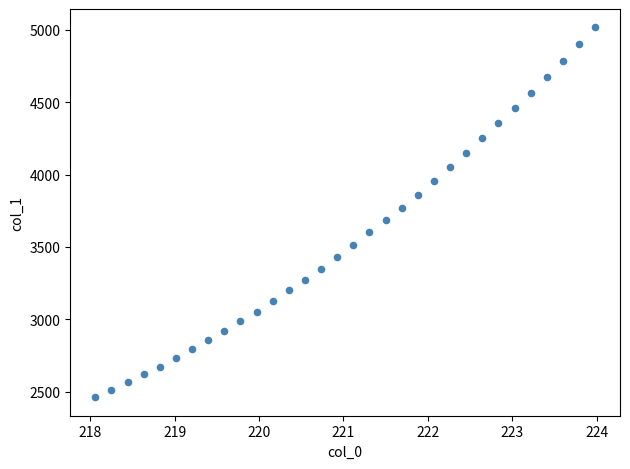

What is the range of Y values (max minus min)?

2554.8